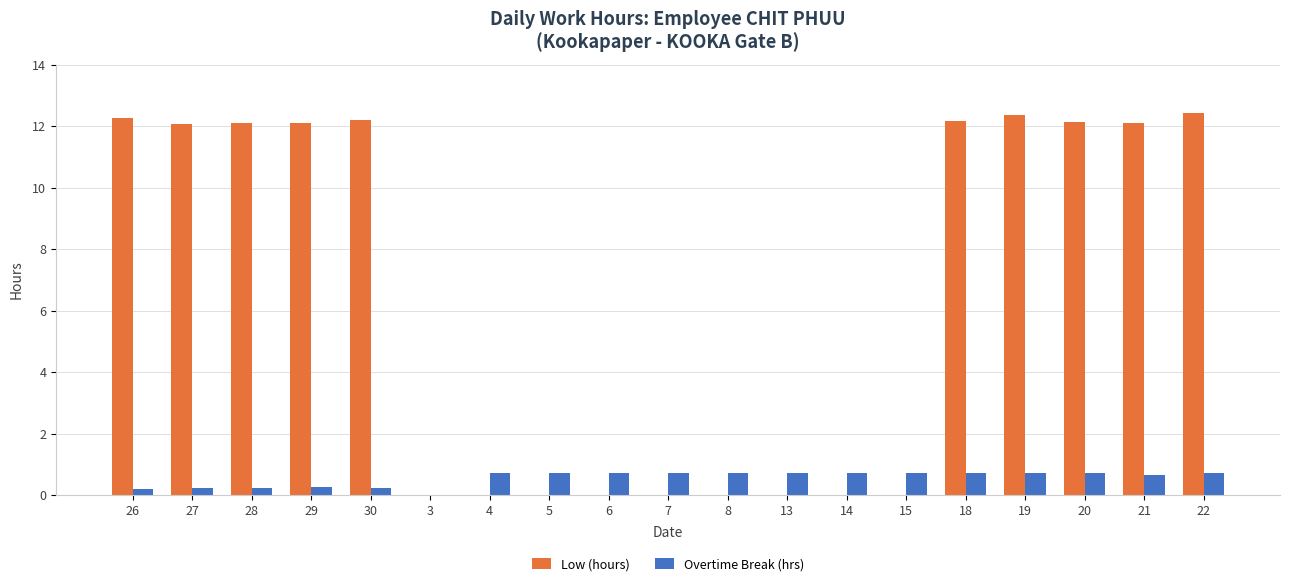

Are the bars grouped side by side (vs. stacked)?

Yes